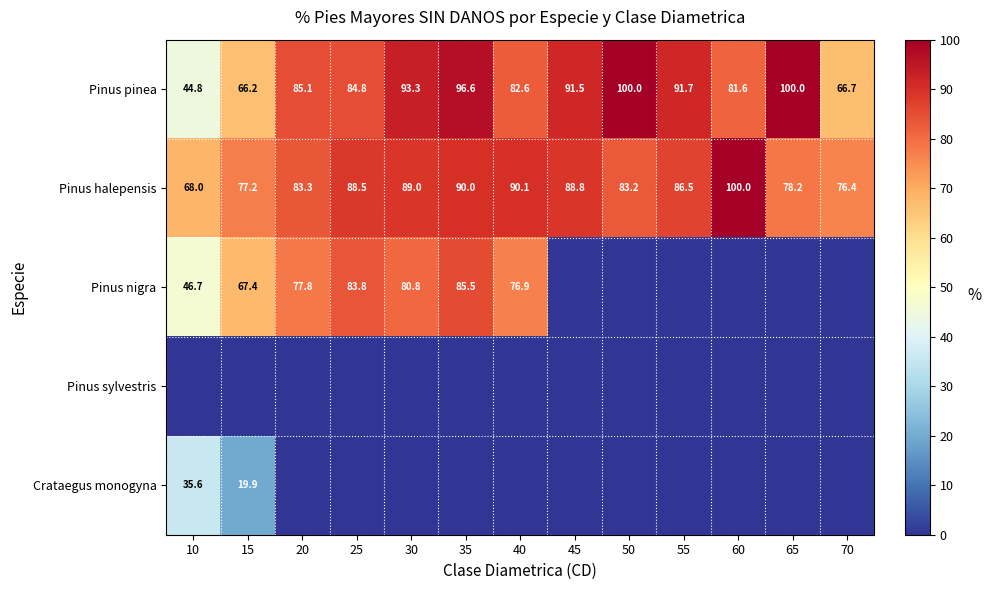

Is it true that Pinus pinea equals 84.8 at 25?

True